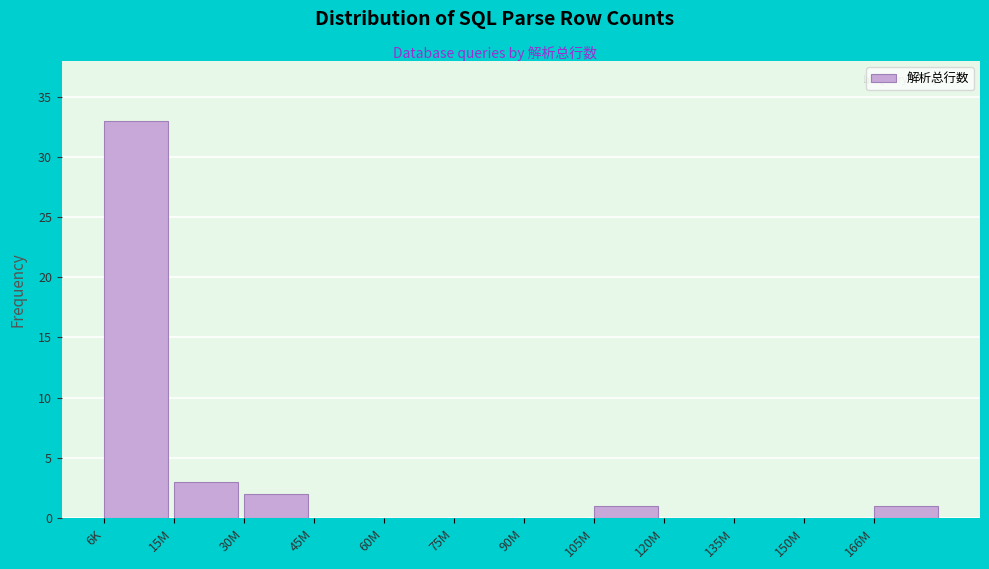

Reading left to right, extract all data points from this chart.

6K=33	15M=3	30M=2	45M=0	60M=0	75M=0	90M=0	105M=1	120M=0	135M=0	150M=0	166M=1